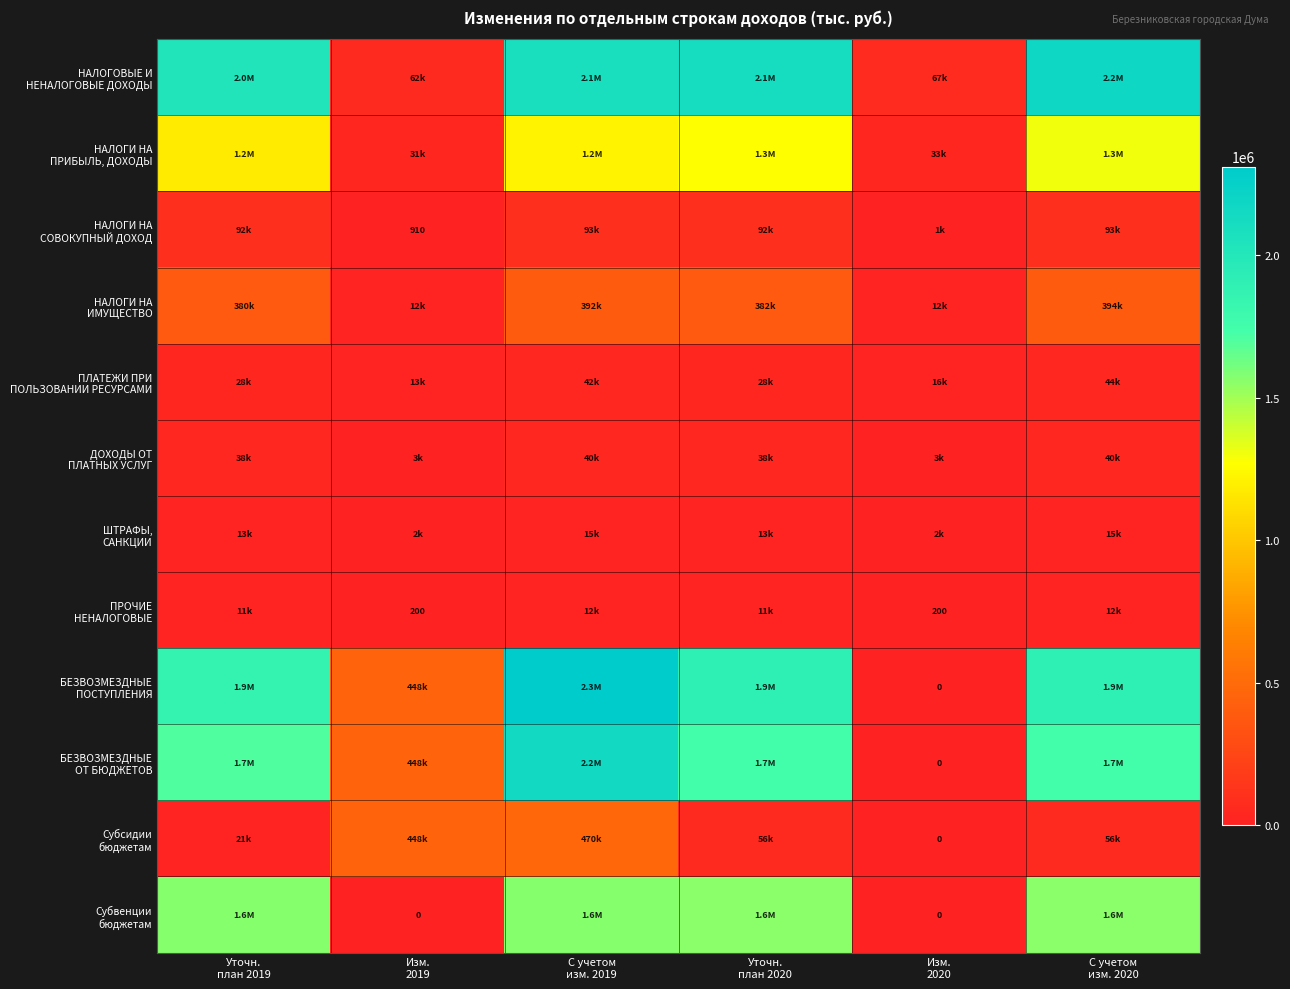

True or false: НАЛОГОВЫЕ И НЕНАЛОГОВЫЕ ДОХОДЫ has a value of 67209.8 at Изм. 2020.

True